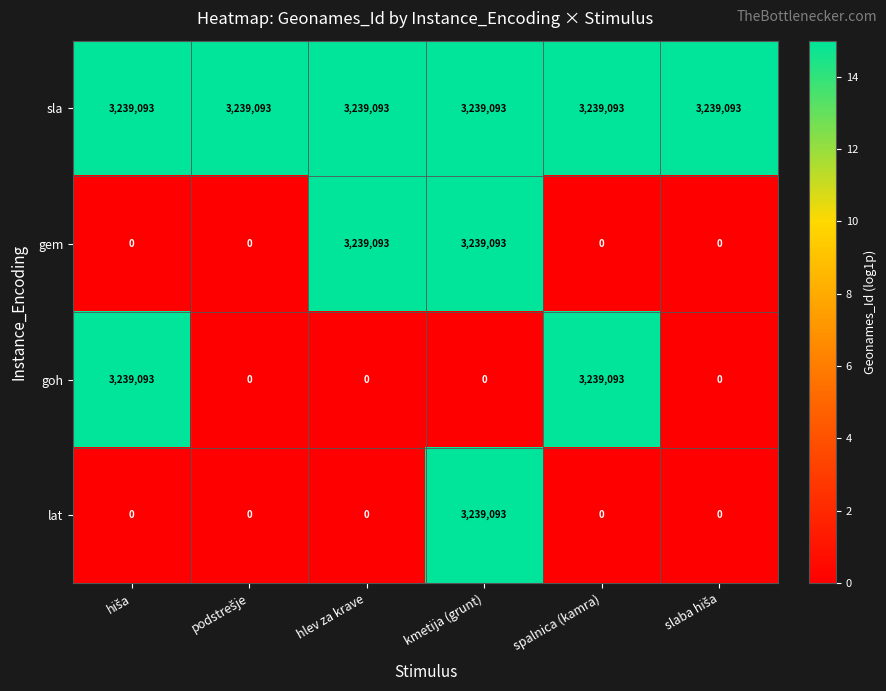

The value of lat at hlev za krave is -1081678. True or false?

False